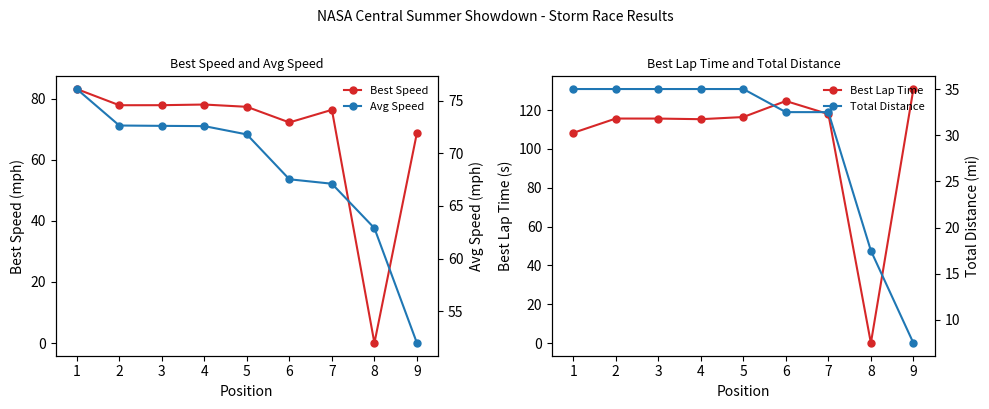

Read the Best Speed value at 6.

72.2